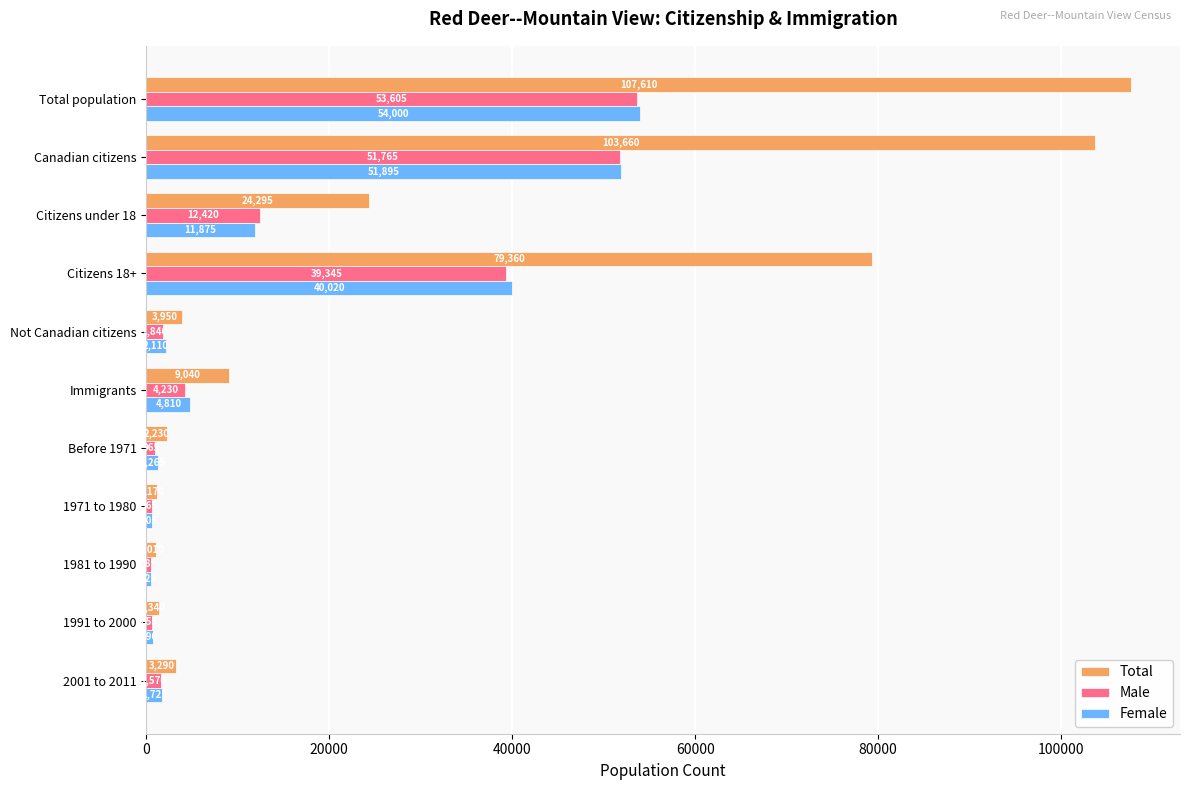

True or false: Total has a value of 30081 at Canadian citizens.

False